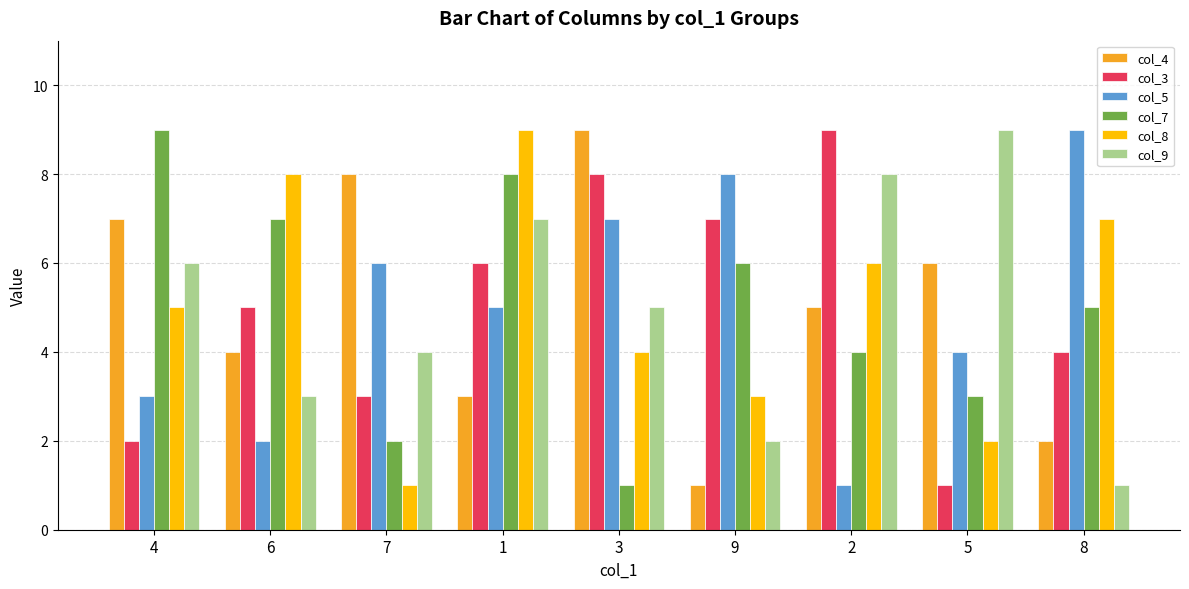

The col_7 series shows 8 at 1. True or false?

True